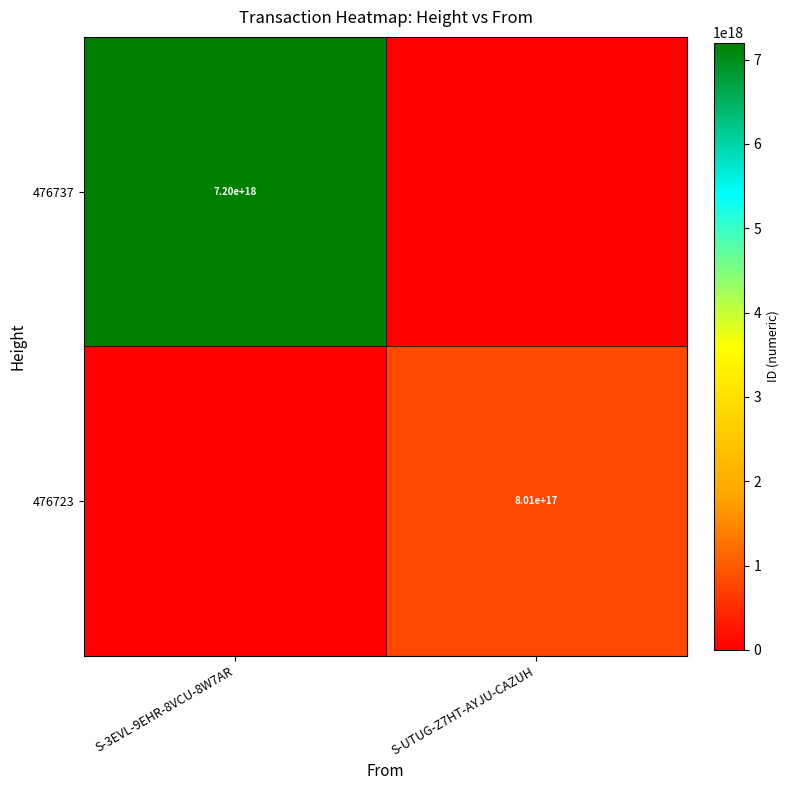

The 476737 series shows 7200000000000000000 at S-3EVL-9EHR-8VCU-8W7AR. True or false?

True